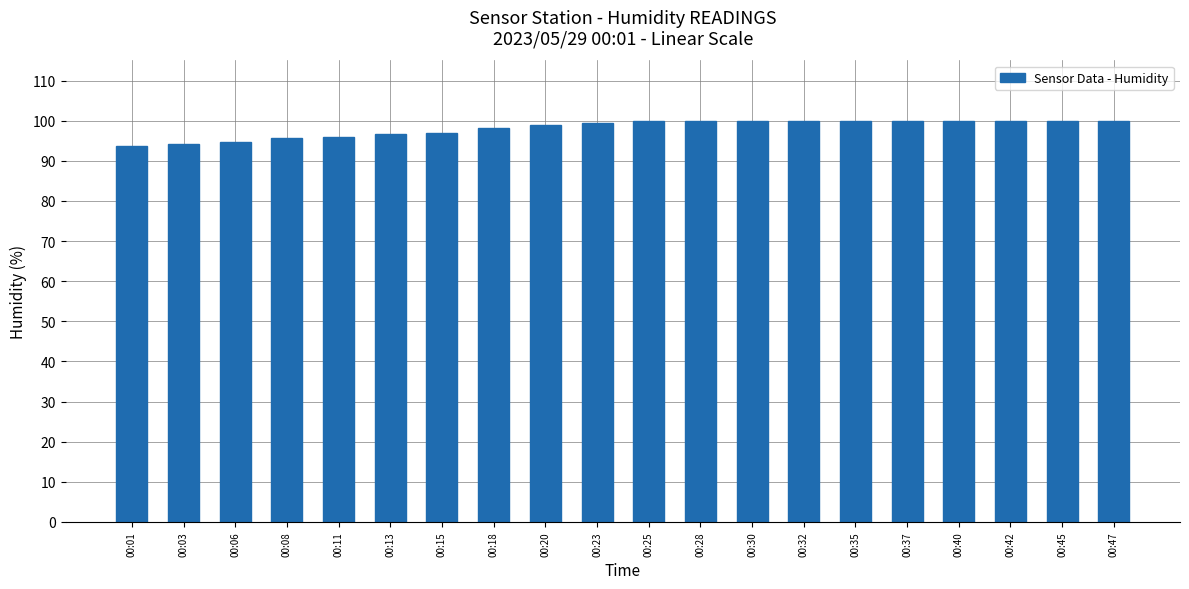

What is the smallest value displayed?

93.7